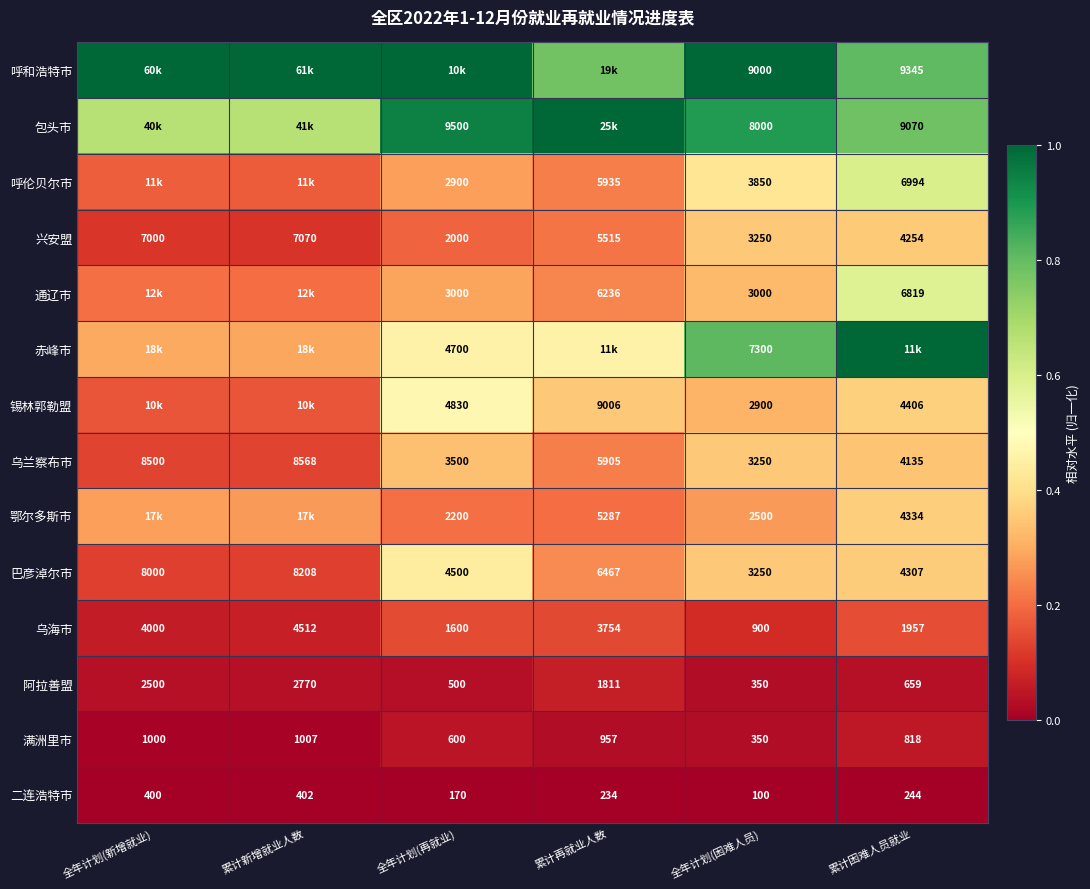

Rank the categories by 二连浩特市 value from lowest to highest.

全年计划(困难人员), 全年计划(再就业), 累计再就业人数, 累计困难人员就业, 全年计划(新增就业), 累计新增就业人数